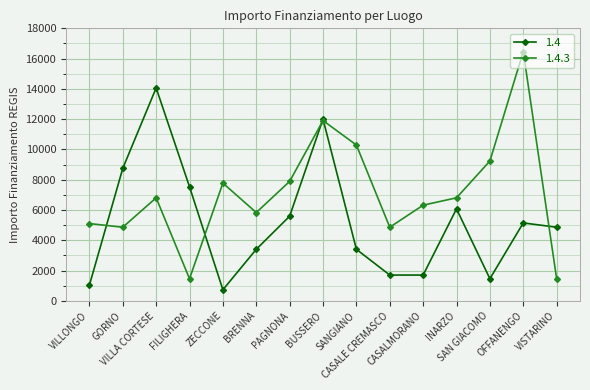

Which series has the largest range (max minus min)?

1.4.3